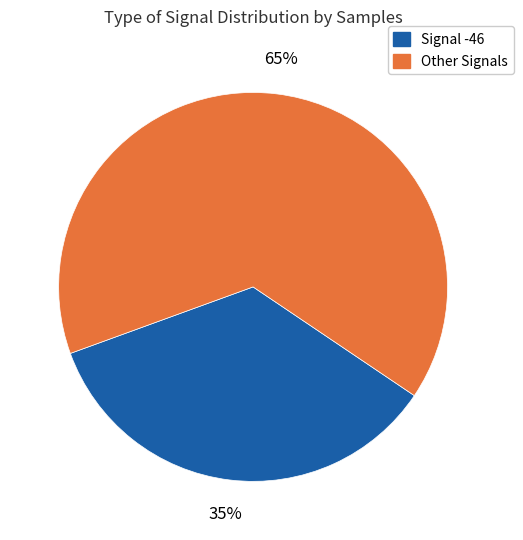

To the nearest percent, what portion does Signal -46 represent?

35%